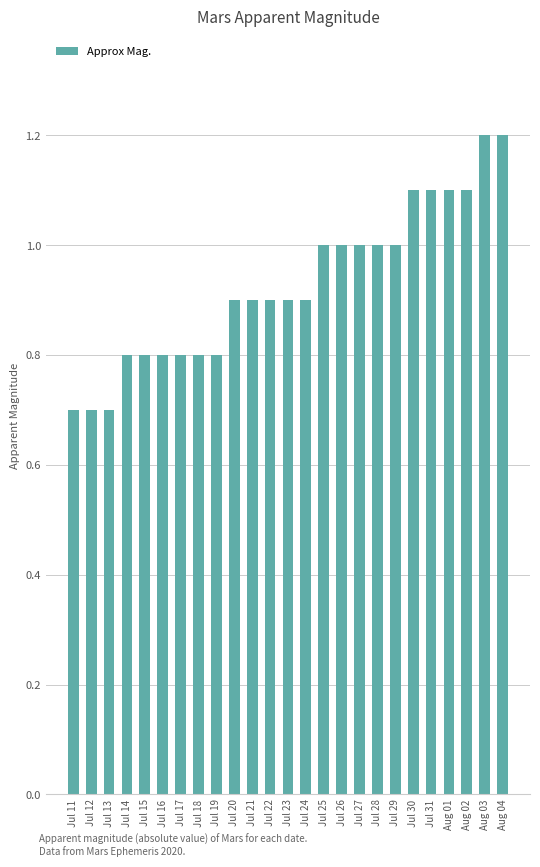

What is the smallest value displayed?

0.7